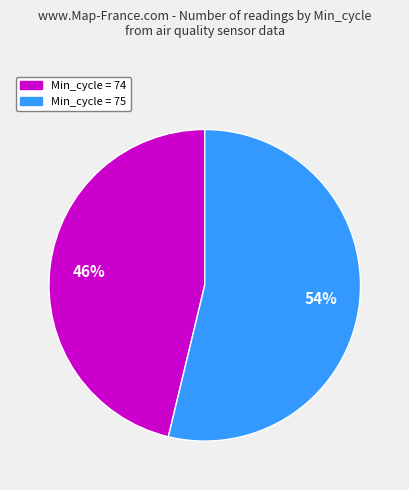

To the nearest percent, what is the average slice percentage?

50%